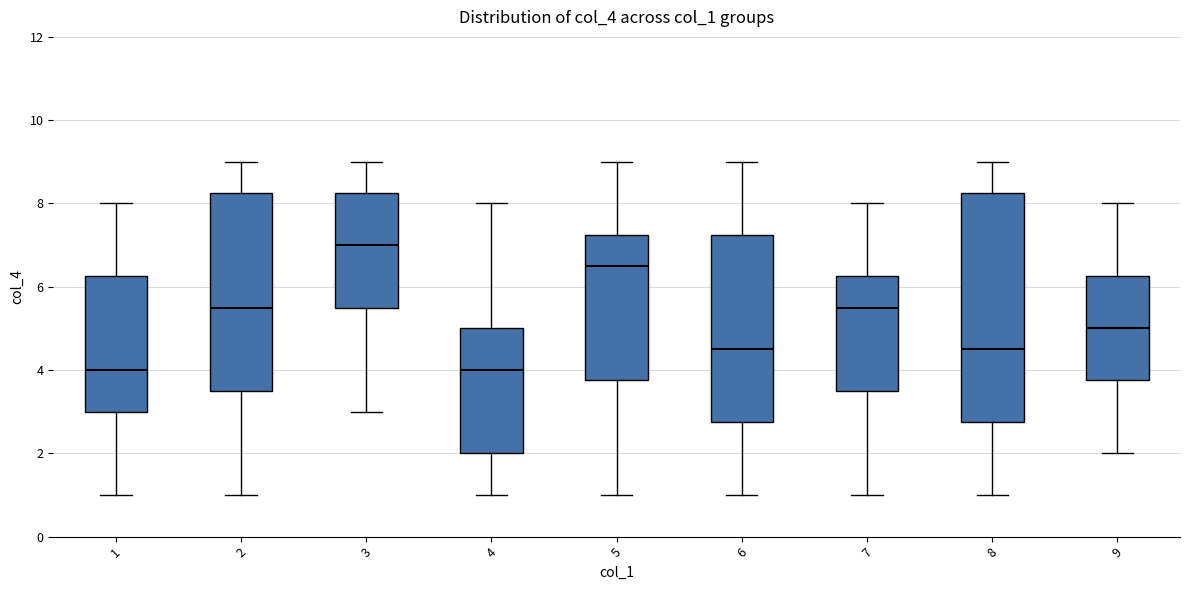

Which box has the highest median line?

3